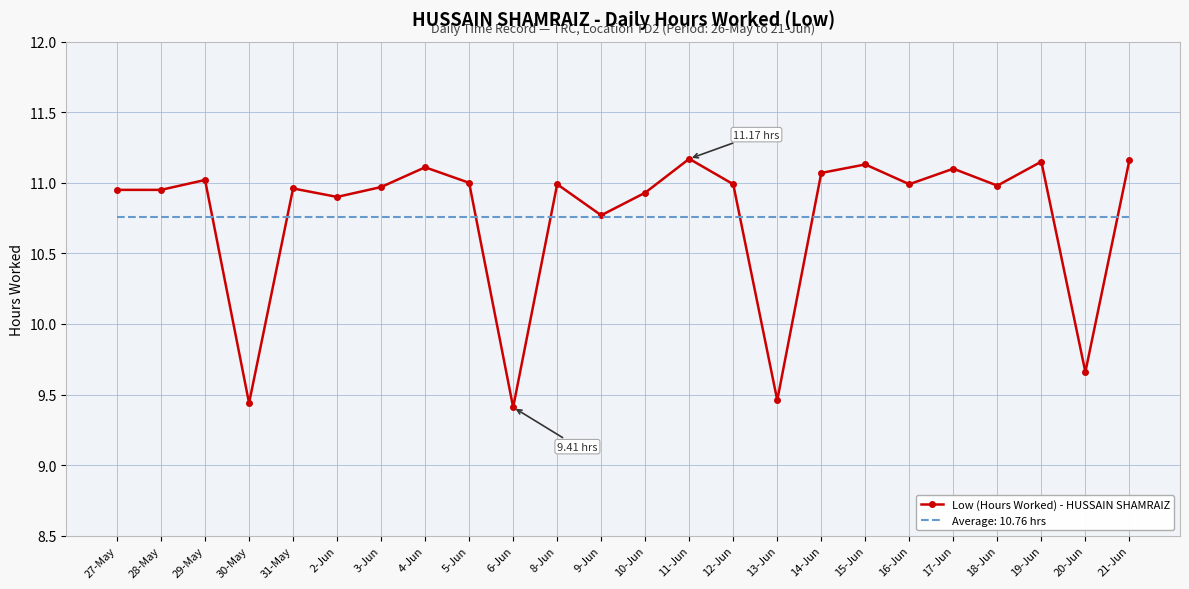

Is the value of Average: 10.76 hrs at 5-Jun greater than the value of Low (Hours Worked) - HUSSAIN SHAMRAIZ at 30-May?

Yes